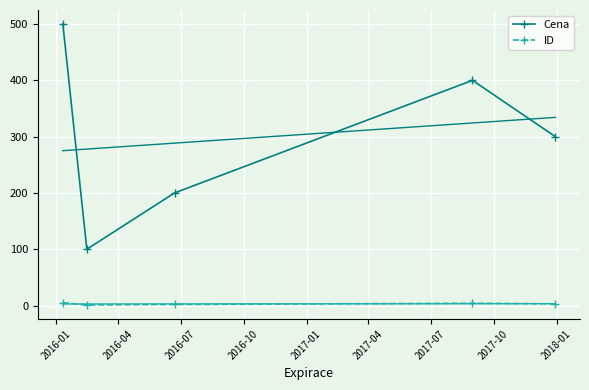

What is the value of the Cena point at the 1st from the left?

500